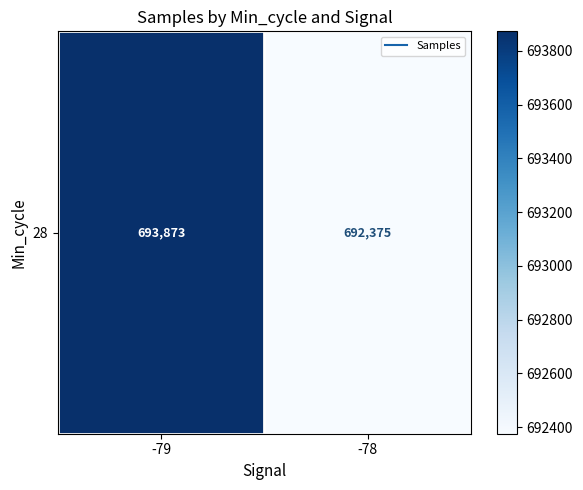

Approximately how many times larger is the value at -78 compared to -79?

1.0